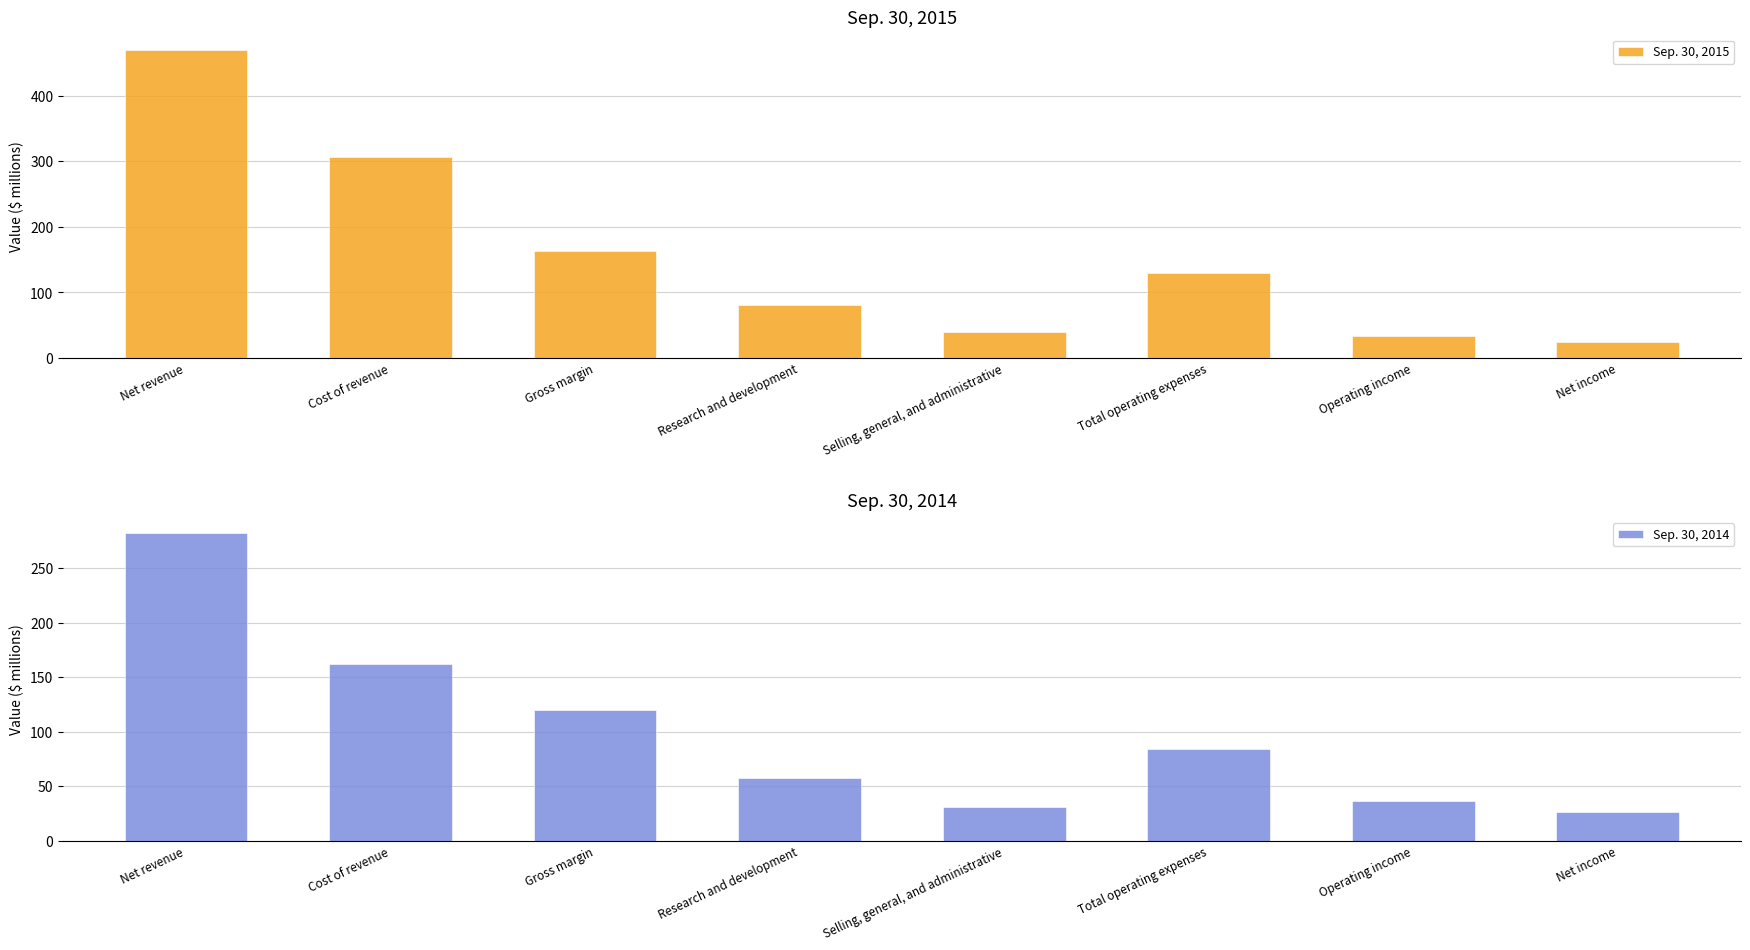

What is the greatest value displayed?

470.0